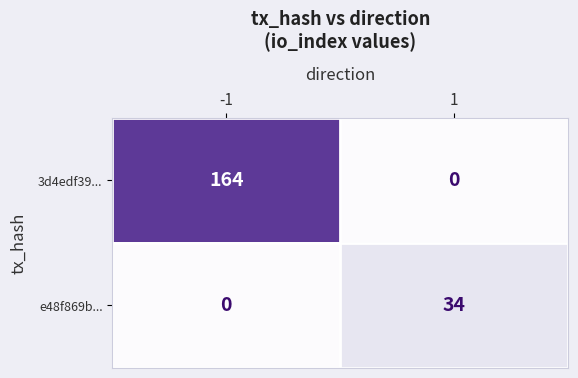

The 3d4edf39... series shows 253 at -1. True or false?

False